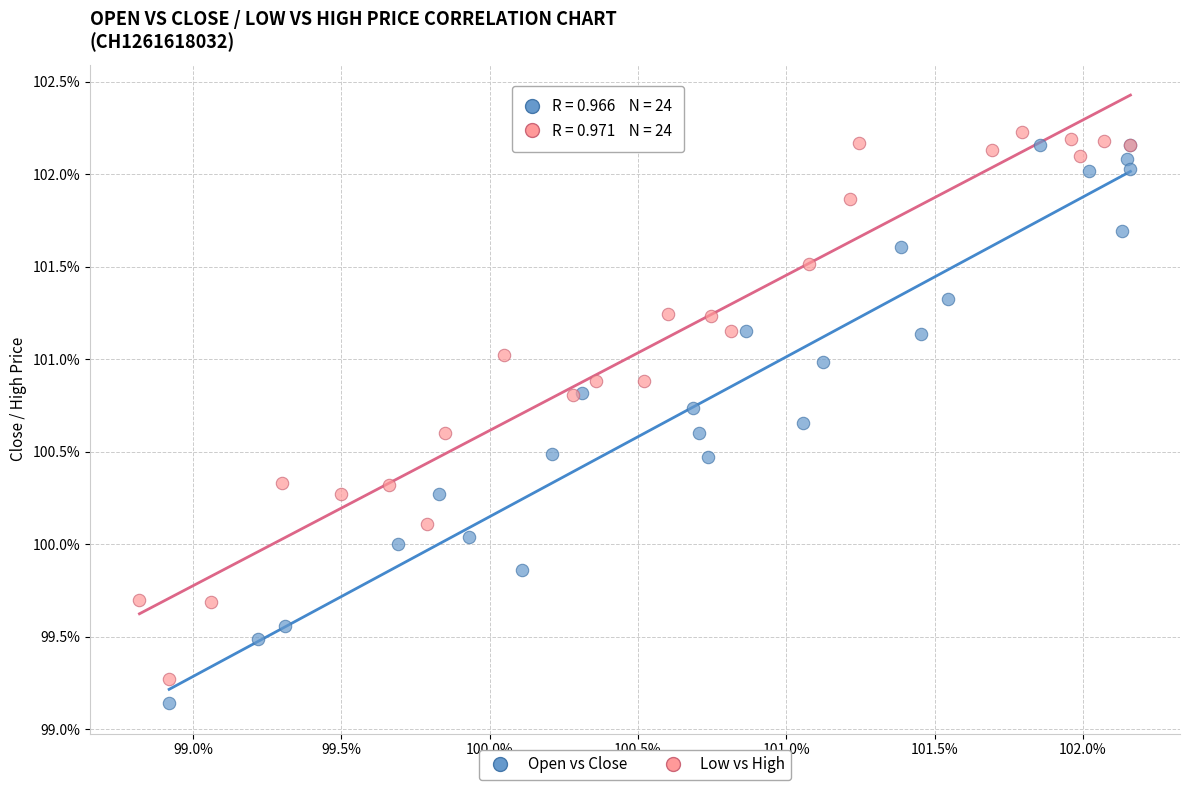

What are all the series names shown in the legend?

Open vs Close, Low vs High